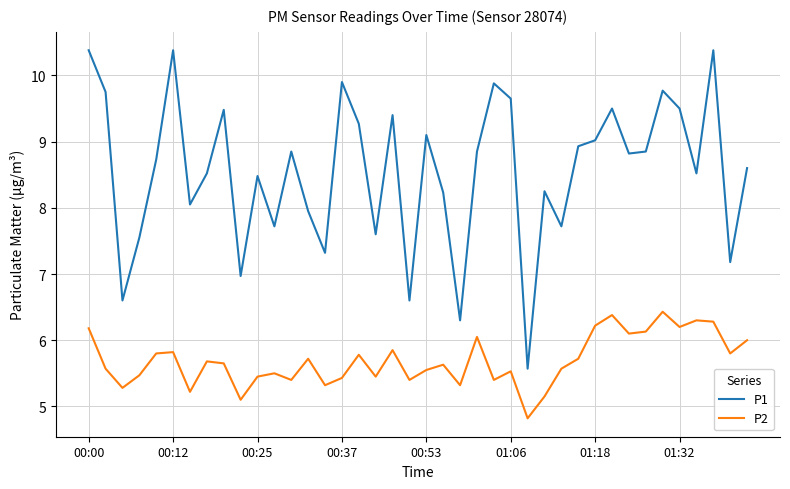

Which series has the widest spread of values?

P1